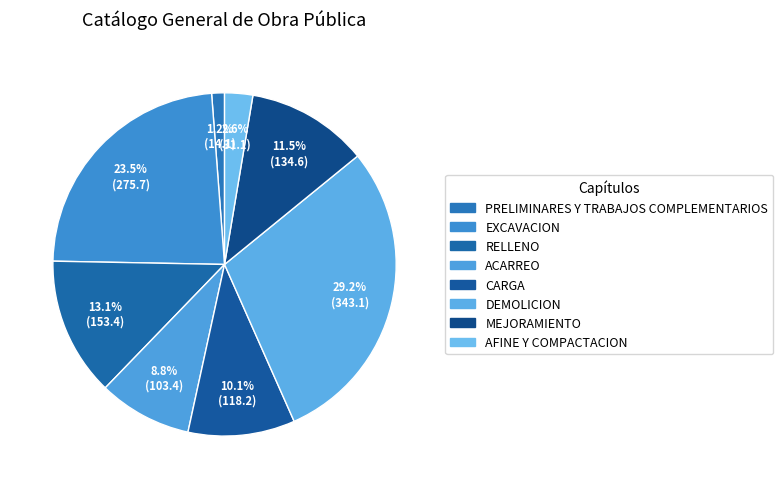

What is the largest slice in the pie chart?

DEMOLICION